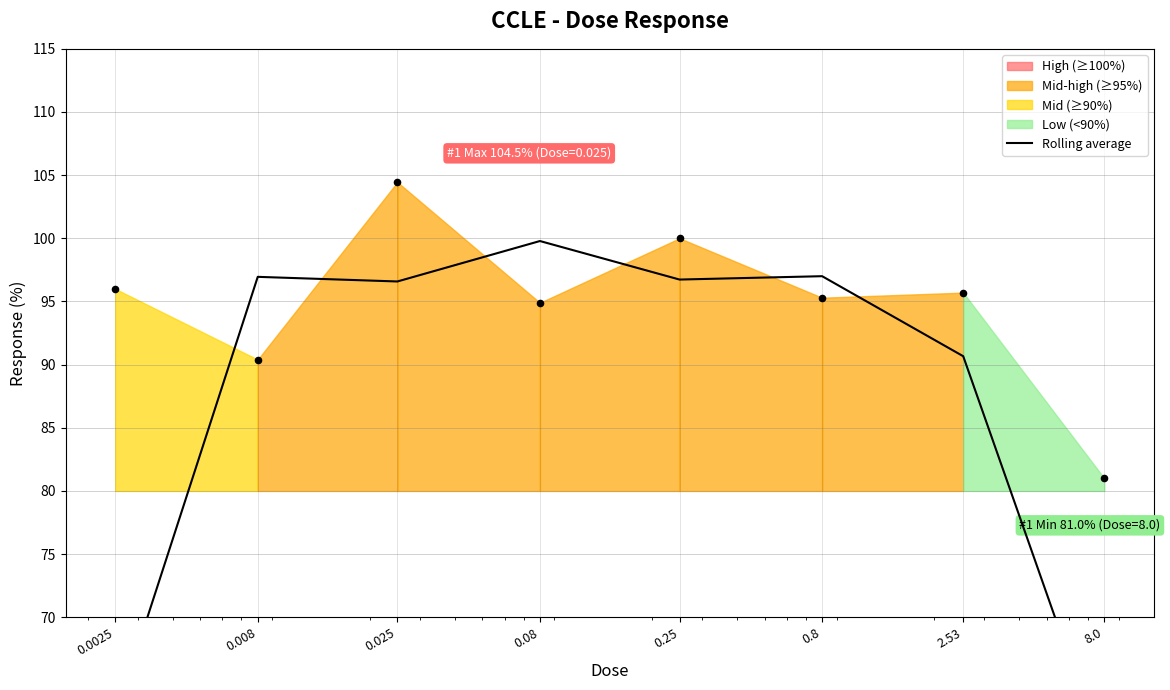

What is the change in value from 0.008 to 0.25?

-0.2